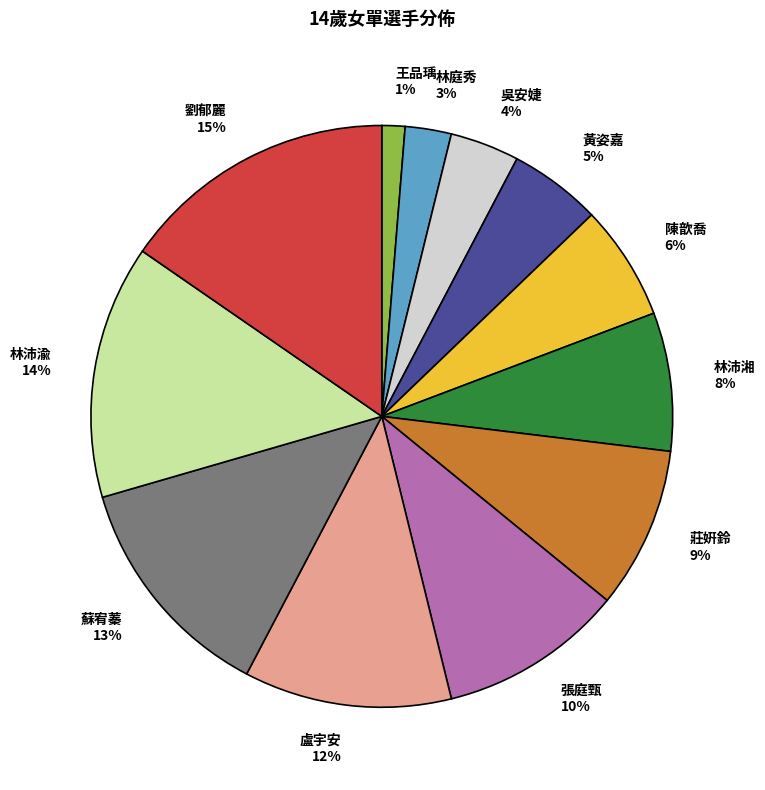

To the nearest percent, what is the difference between the largest and smallest slice percentages?

14%